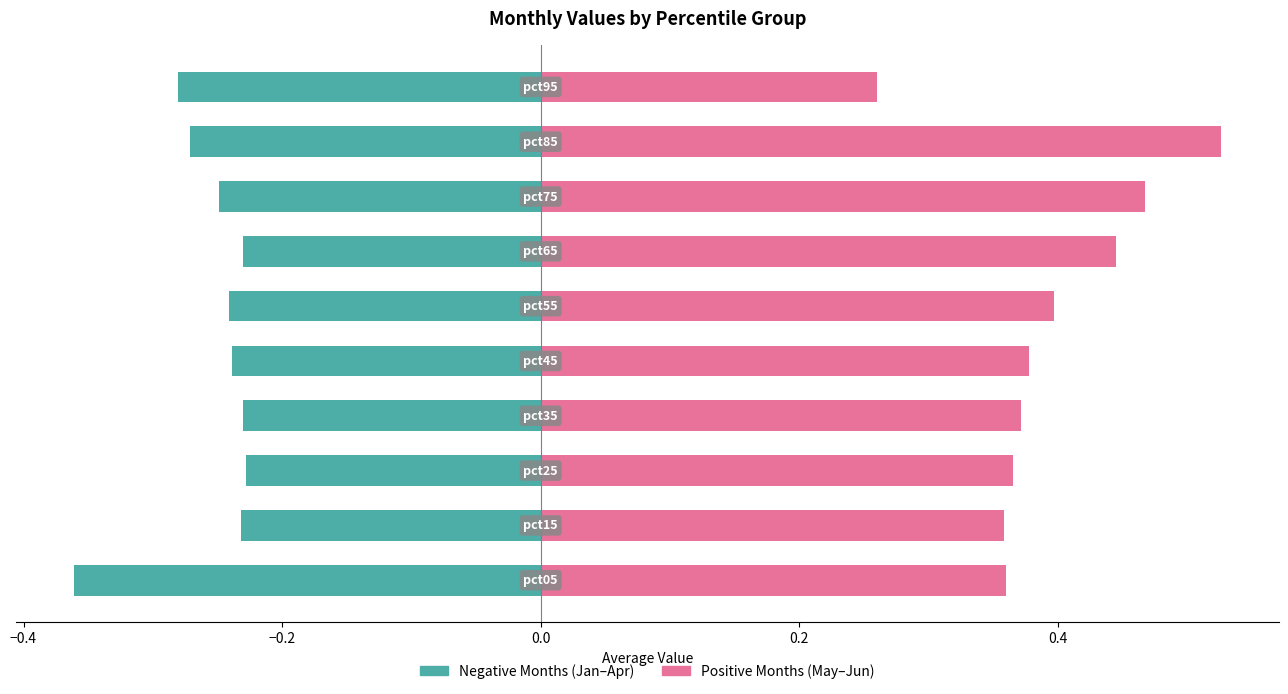

Is the value of Negative Months (Jan–Apr) at −0.2 greater than the value of Positive Months (May–Jun) at −0.4?

No